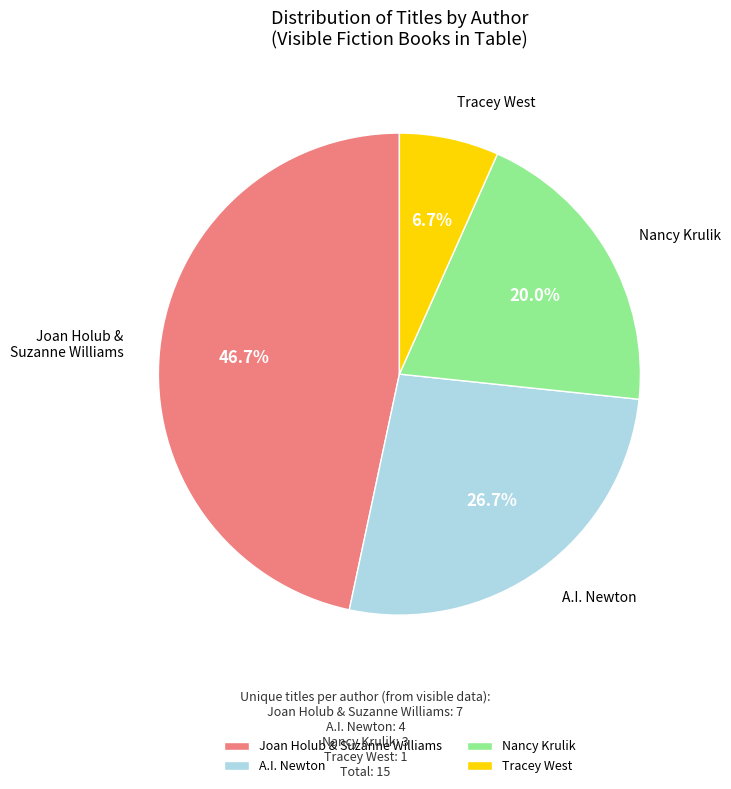

Between Tracey West and Joan Holub & Suzanne Williams, which is larger?

Joan Holub & Suzanne Williams